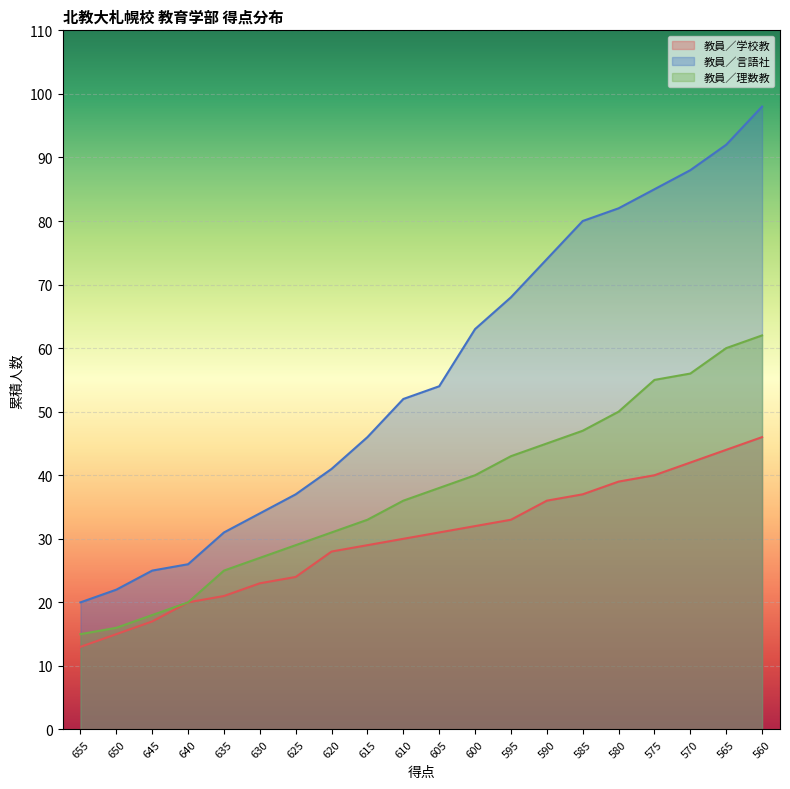

Reading left to right, transcribe all the data shown in this chart.

教員／学校教: 655=13	650=15	645=17	640=20	635=21	630=23	625=24	620=28	615=29	610=30	605=31	600=32	595=33	590=36	585=37	580=39	575=40	570=42	565=44	560=46
教員／言語社: 655=20	650=22	645=25	640=26	635=31	630=34	625=37	620=41	615=46	610=52	605=54	600=63	595=68	590=74	585=80	580=82	575=85	570=88	565=92	560=98
教員／理数教: 655=15	650=16	645=18	640=20	635=25	630=27	625=29	620=31	615=33	610=36	605=38	600=40	595=43	590=45	585=47	580=50	575=55	570=56	565=60	560=62